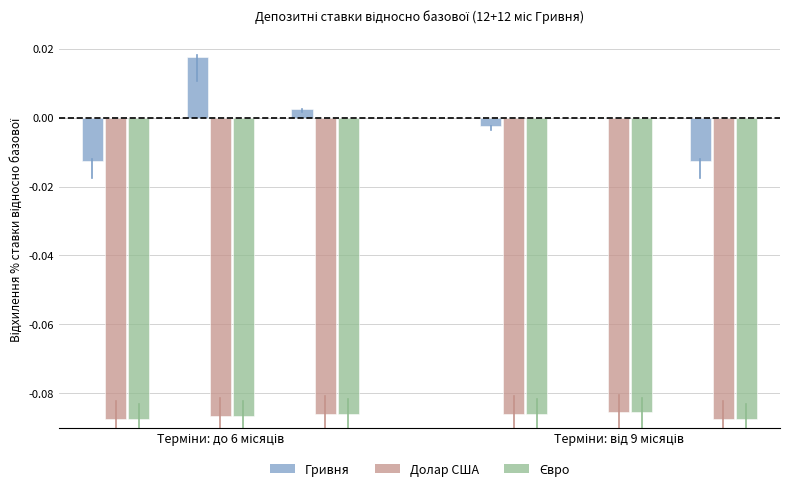

The Гривня series shows -0.0 at Терміни: до 6 місяців. True or false?

False